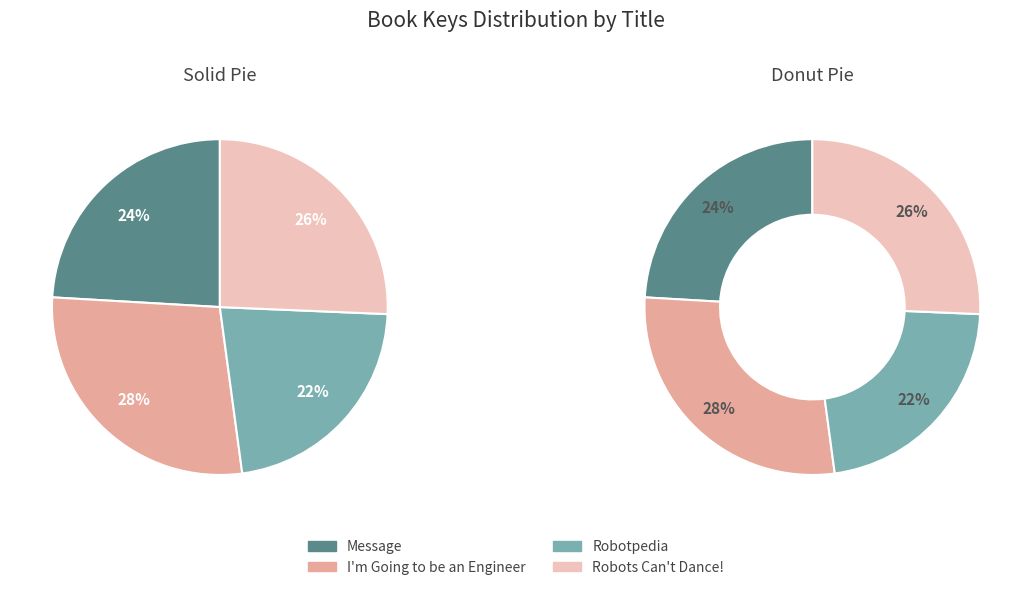

Does I'm Going to be an Engineer account for over 50% of the chart?

No